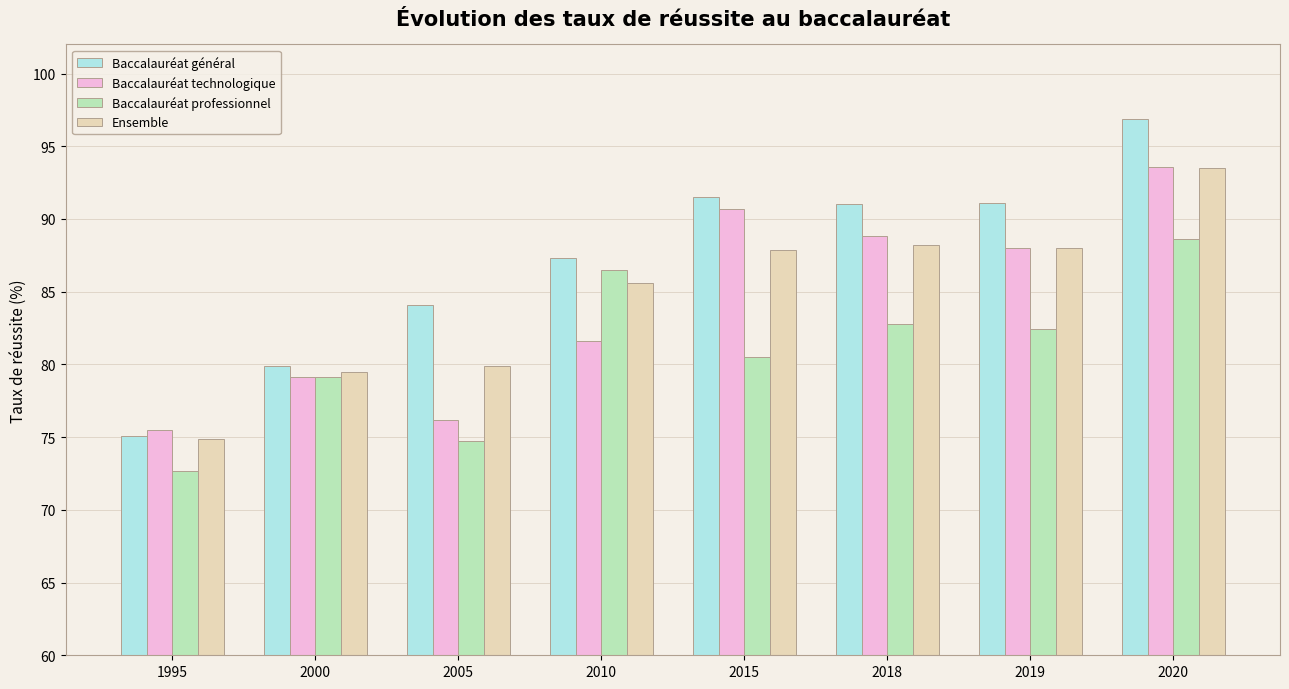

List the labels in order of Baccalauréat technologique value, largest first.

2020, 2015, 2018, 2019, 2010, 2000, 2005, 1995